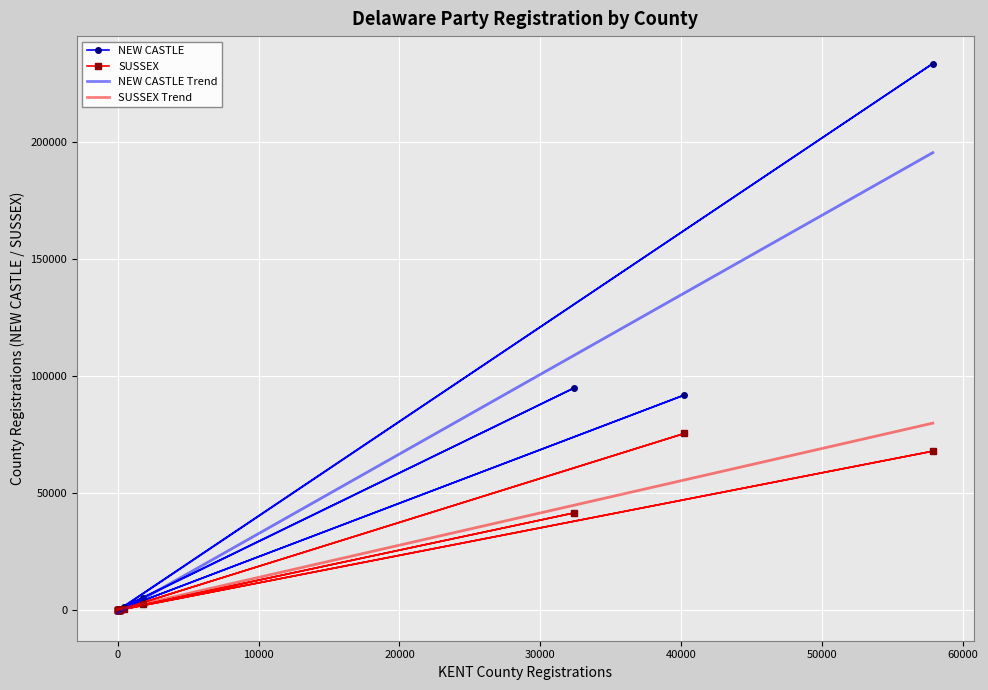

List the series in order of their peak value, lowest first.

SUSSEX, SUSSEX Trend, NEW CASTLE Trend, NEW CASTLE